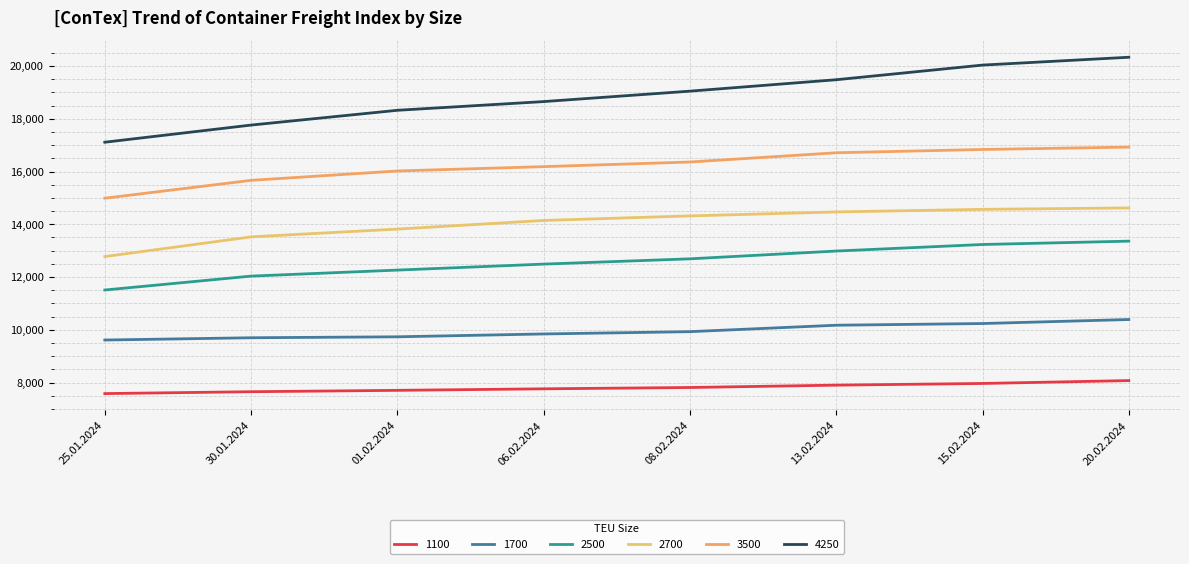

Which series has the largest total across all categories?

4250